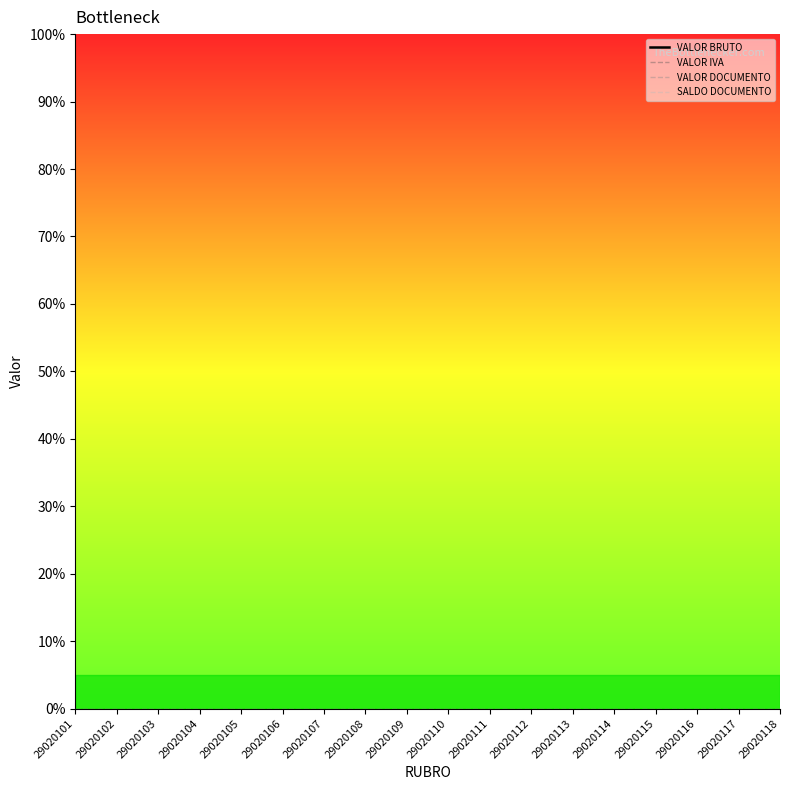

True or false: VALOR IVA and VALOR BRUTO intersect in this chart.

False